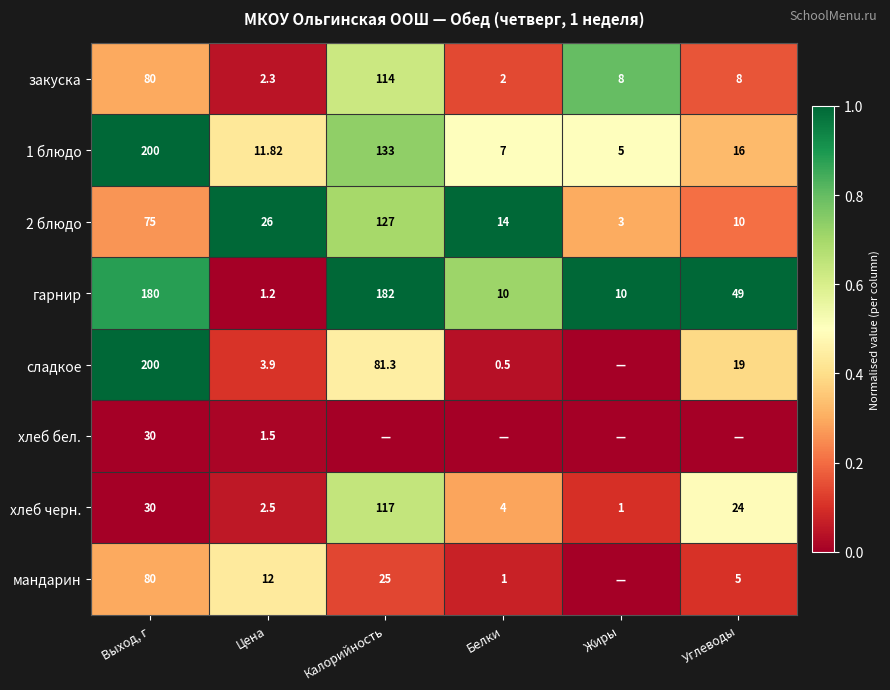

At which label is 1 блюдо closest to 102?

Калорийность